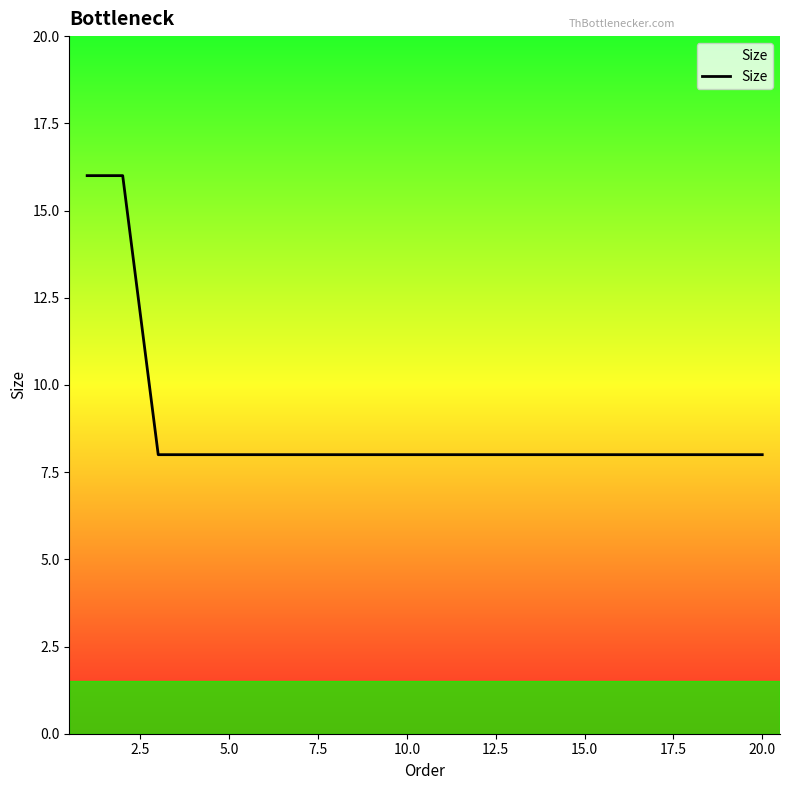

What is the smallest value displayed?

8